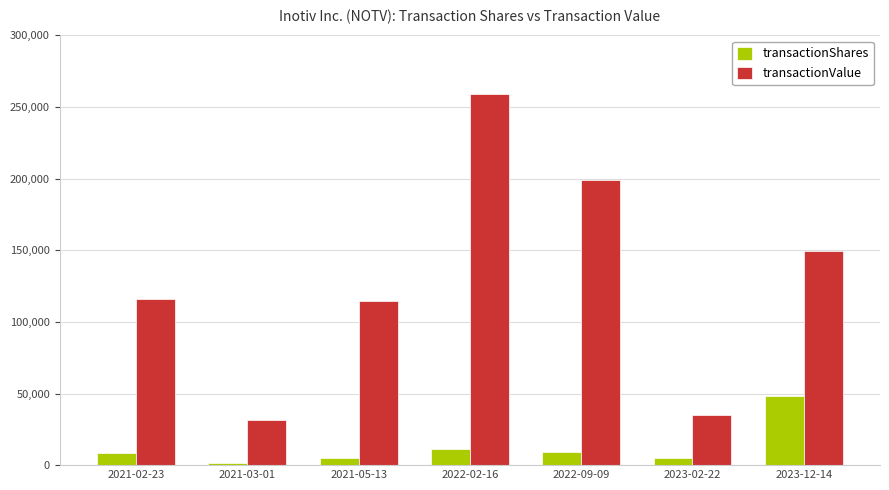

Is the value of transactionShares at 2021-05-13 greater than the value of transactionValue at 2022-02-16?

No